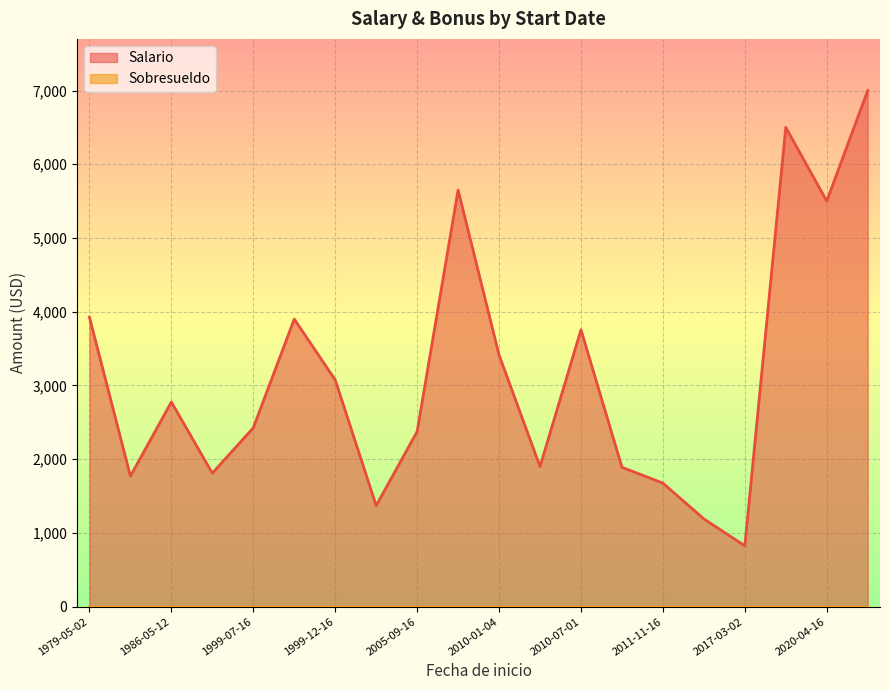

Which category has the lowest value in the Salario series?

2017-03-02